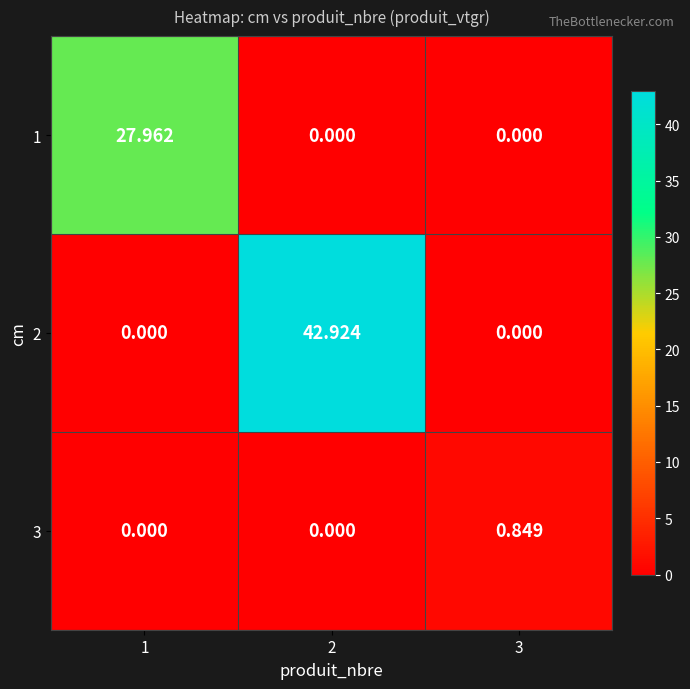

Is the value of 3 at 3 greater than the value of 1 at 2?

Yes